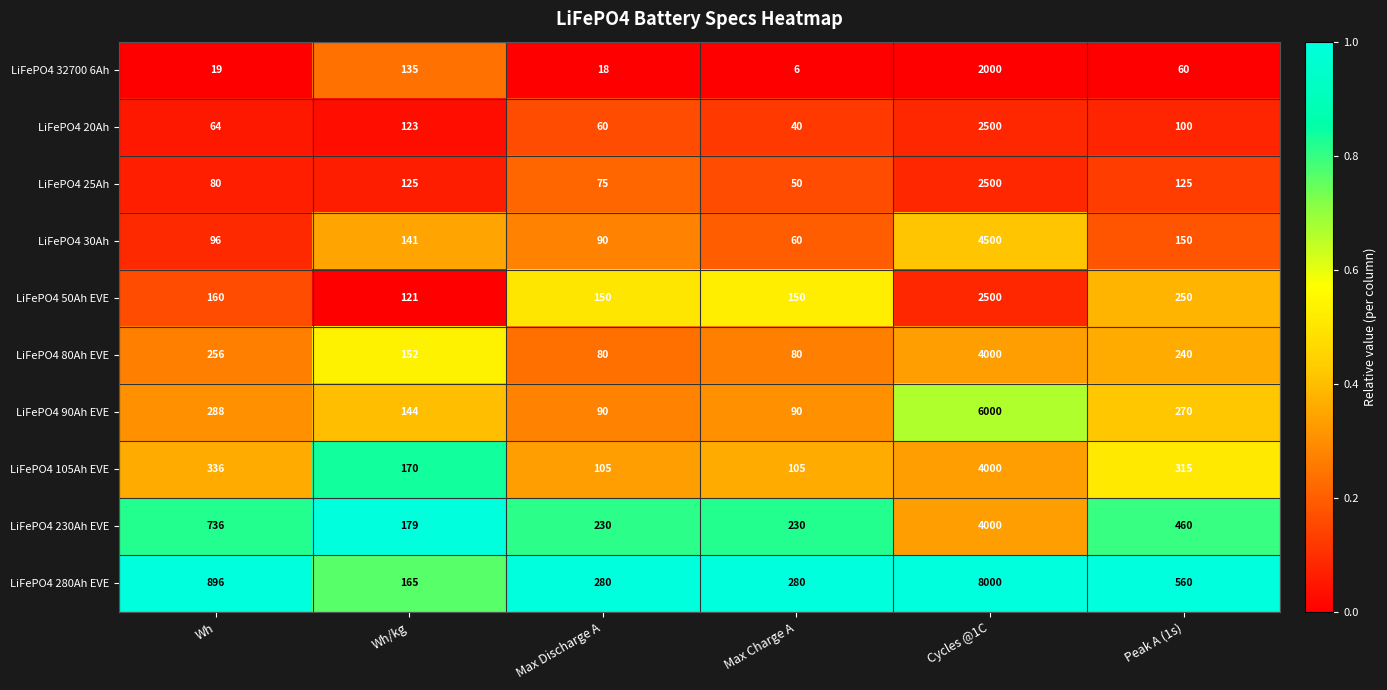

What is the difference between the maximum and second lowest values in the LiFePO4 90Ah EVE series?

5910